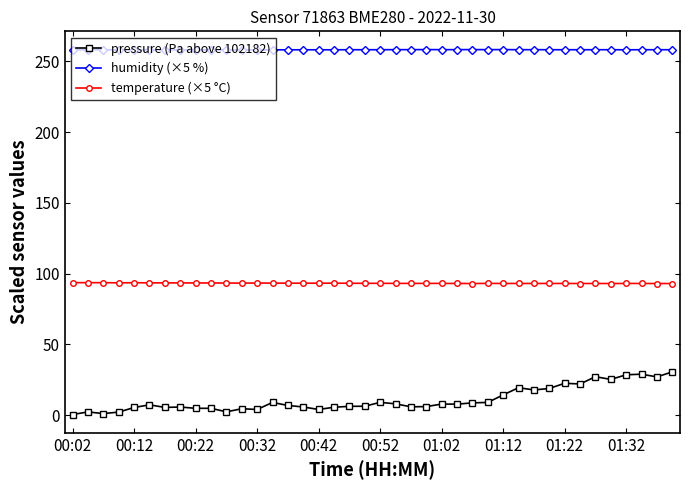

How many data points does each series have?

40